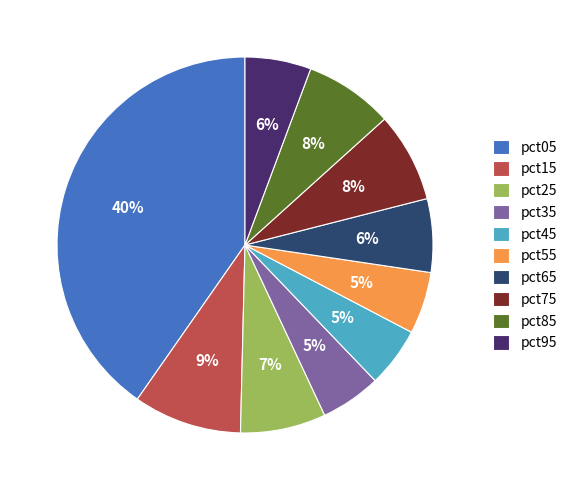

How many slices are in this pie chart?

10